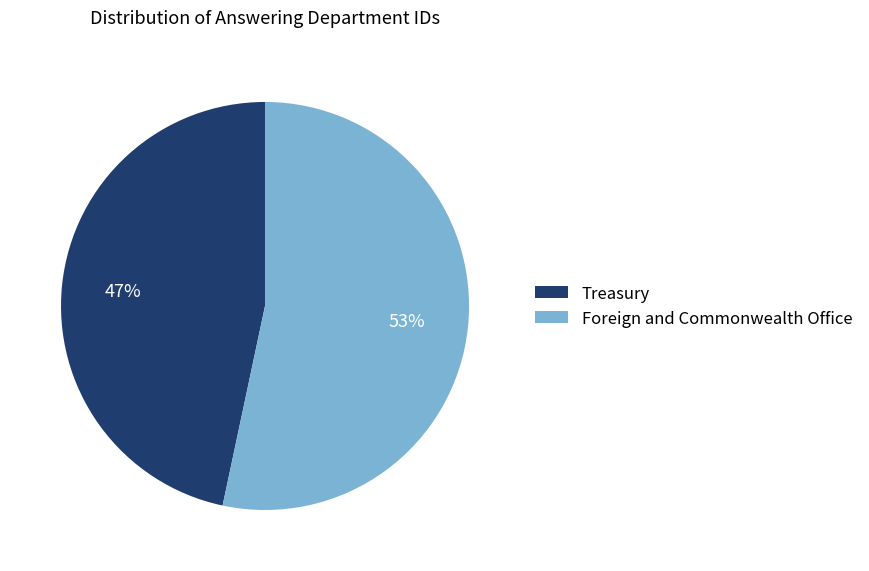

How many segments does this pie chart have?

2